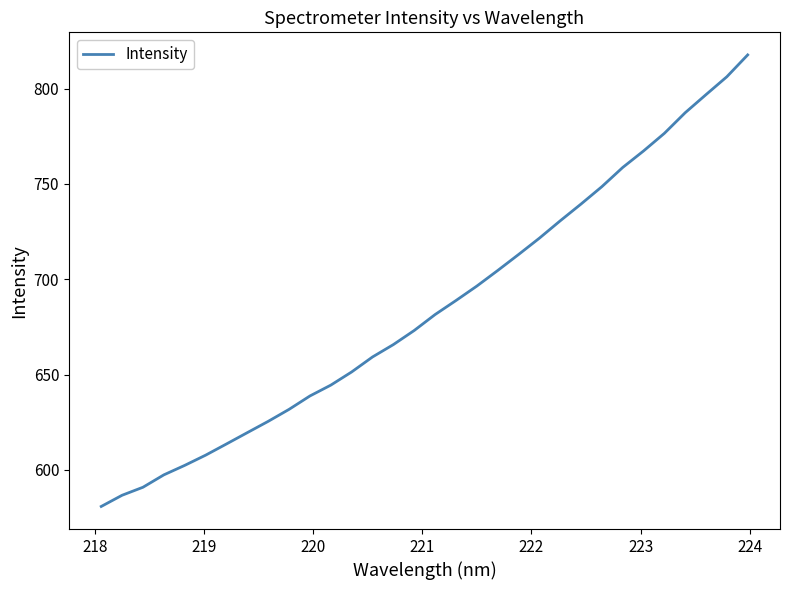

What is the smallest value displayed?

580.9